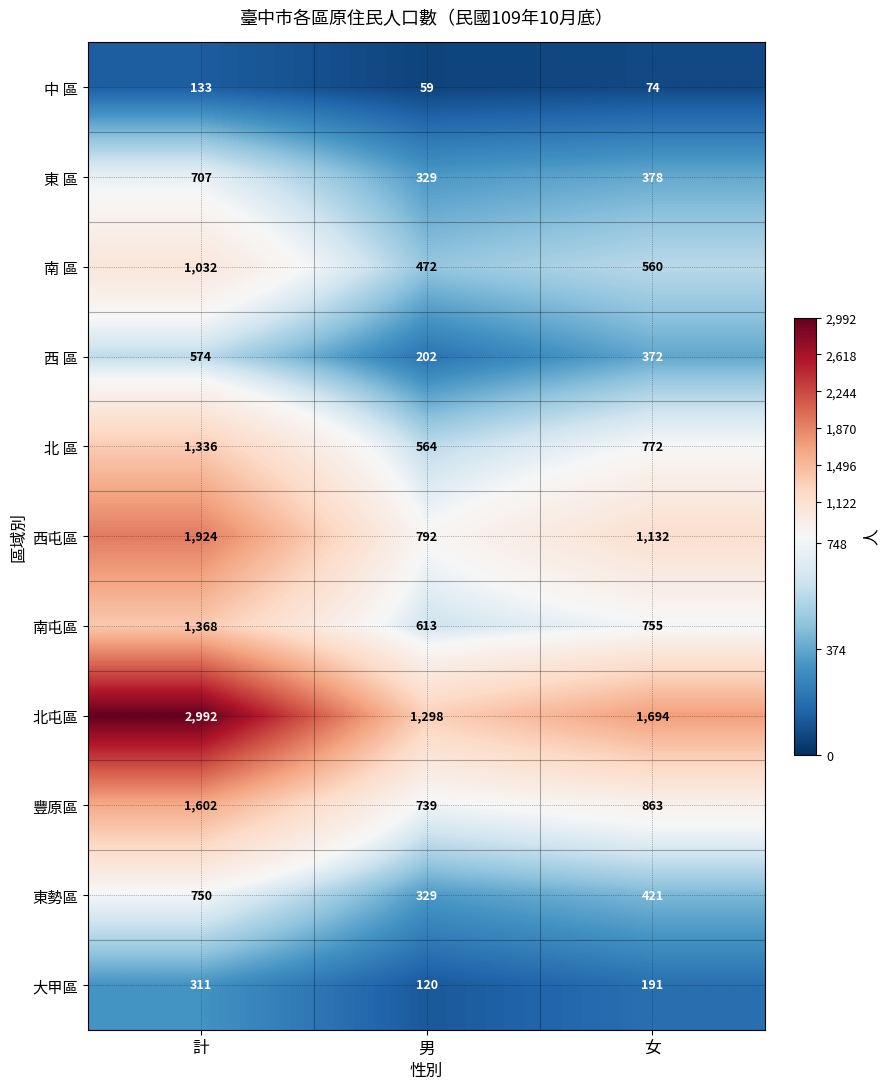

How many data points in 北屯區 are less than 1694?

1